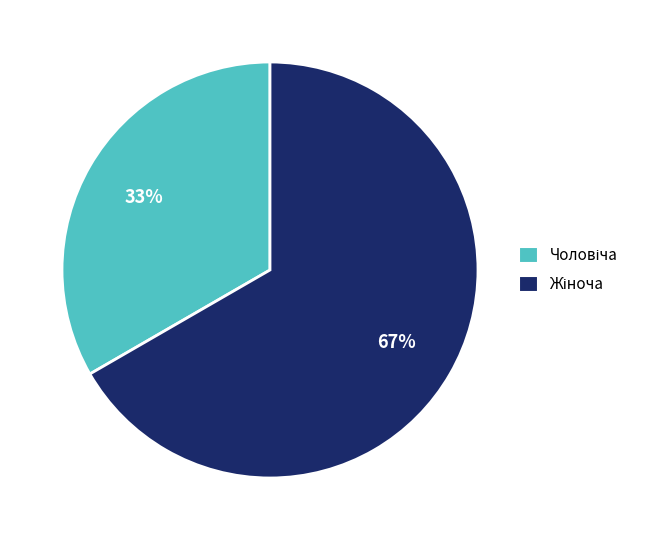

Is there any slice that represents more than half of the pie?

Yes